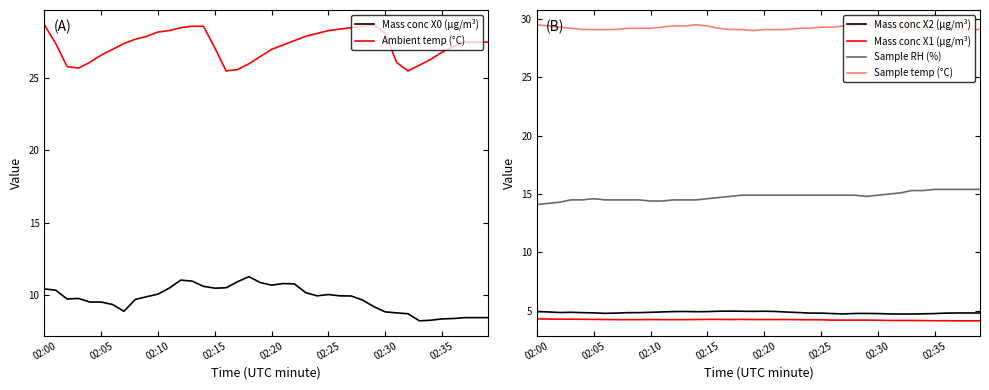

What is the difference between the maximum and minimum values in the Mass conc X2 (μg/m³) series?

0.2